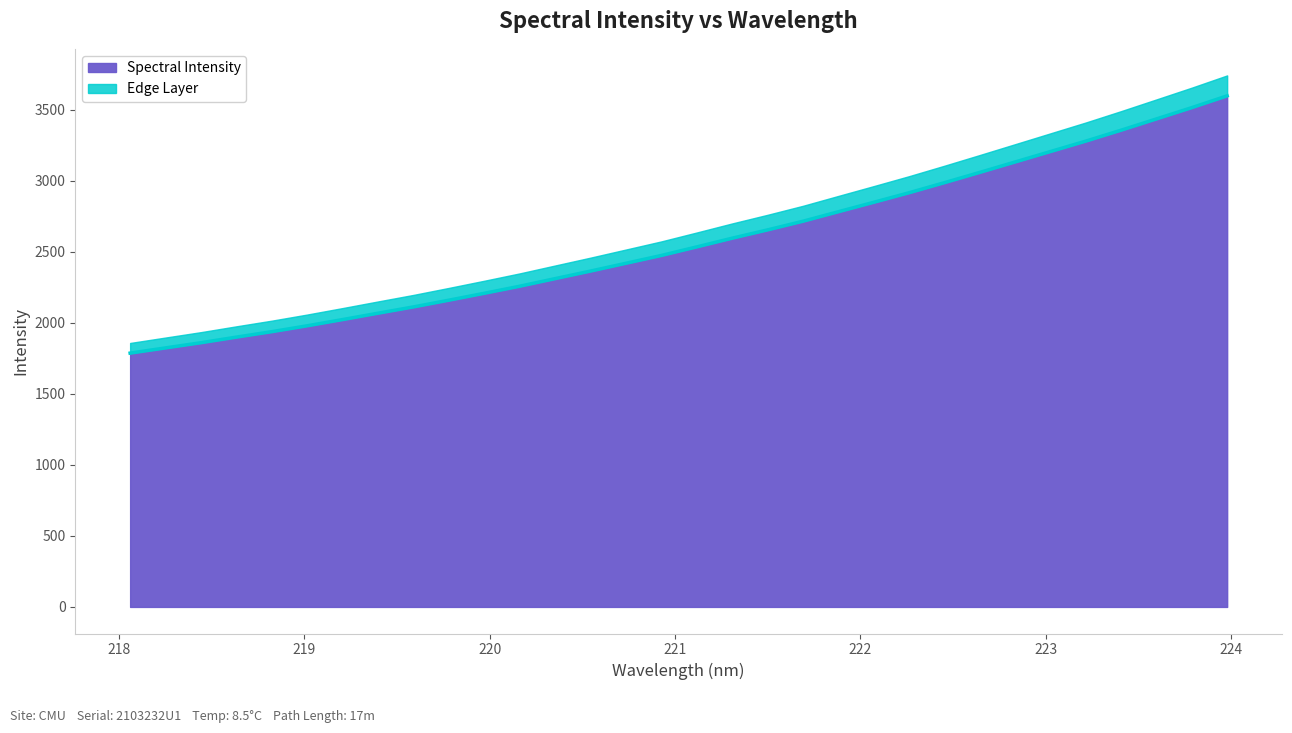

What is the sum of the values at 223.2172 and 220.7354?

5696.7